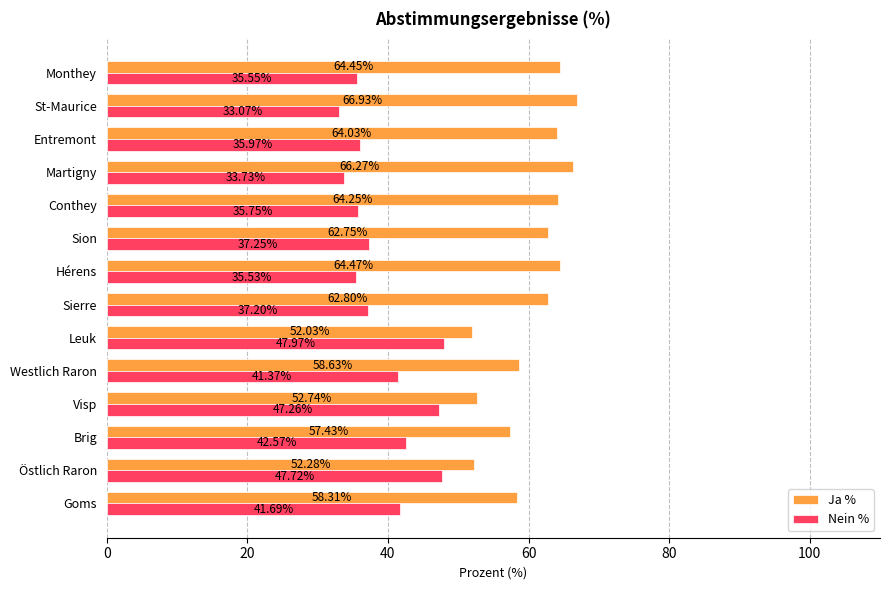

What is the difference between the highest and lowest values at St-Maurice?

33.9